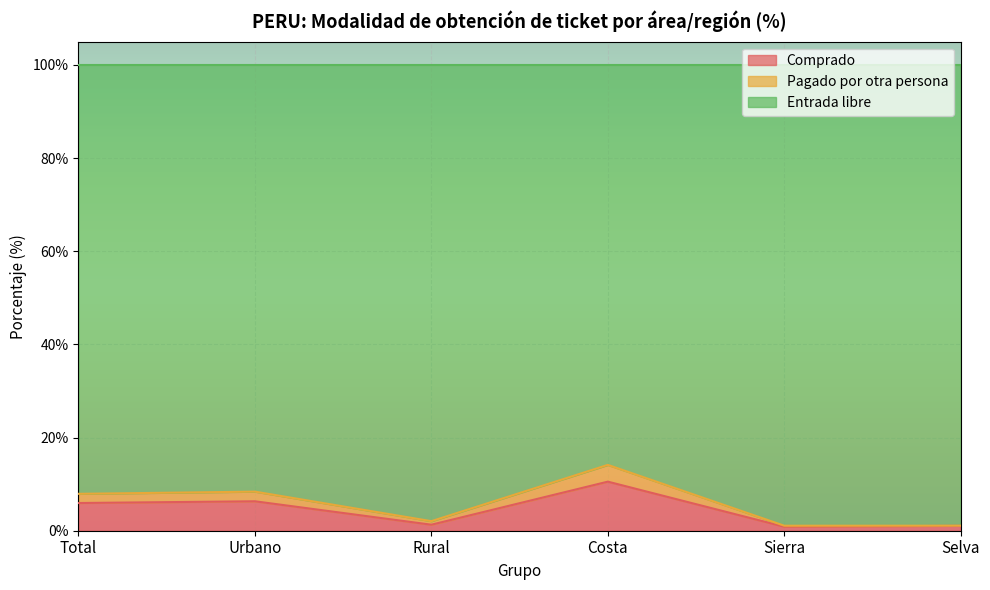

In Pagado por otra persona, how many points are higher than both neighbors (excluding endpoints)?

2